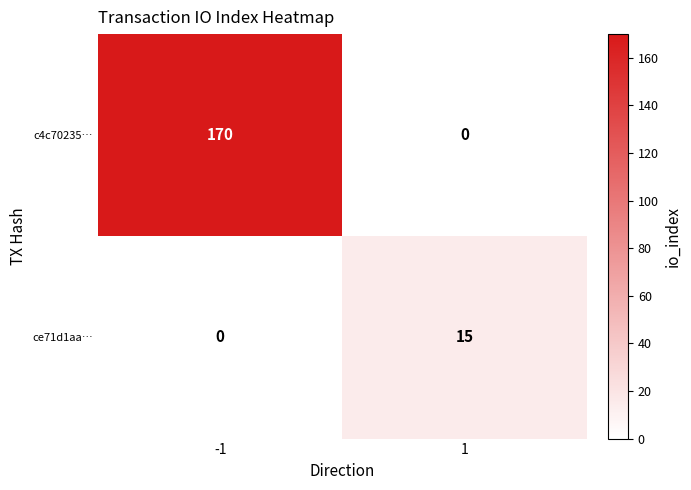

What is the sum of all c4c70235… values?

170